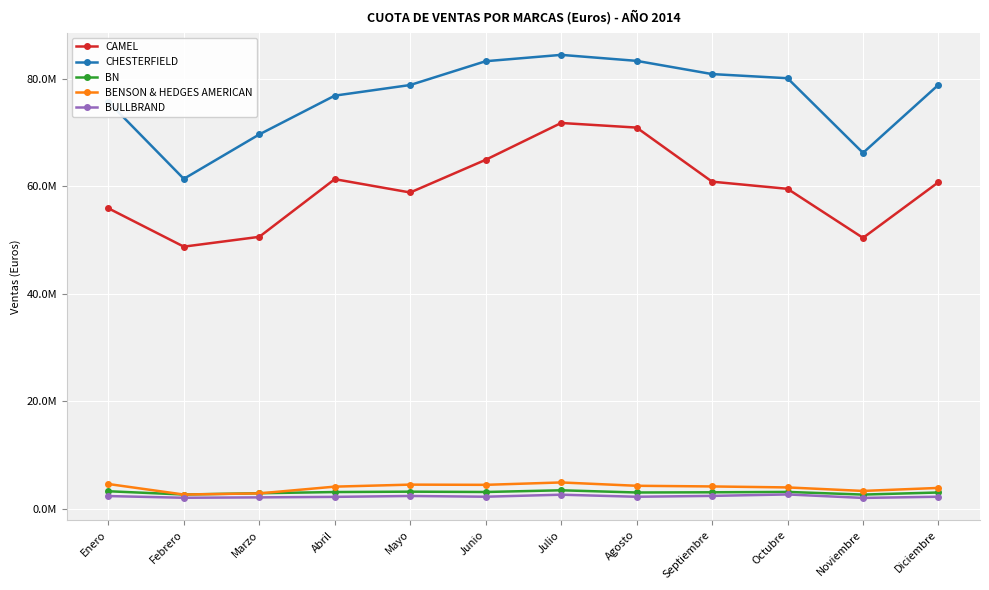

What are all the series names shown in the legend?

CAMEL, CHESTERFIELD, BN, BENSON & HEDGES AMERICAN, BULLBRAND